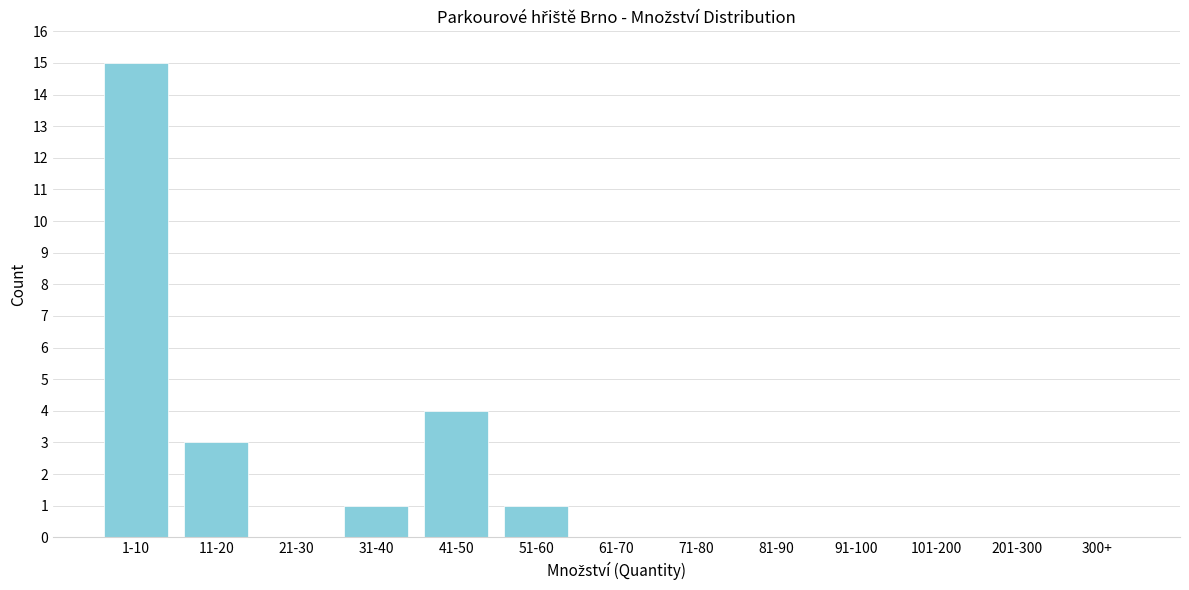

Reading left to right, list all the values displayed in this chart.

1-10=15	11-20=3	21-30=0	31-40=1	41-50=4	51-60=1	61-70=0	71-80=0	81-90=0	91-100=0	101-200=0	201-300=0	300+=0